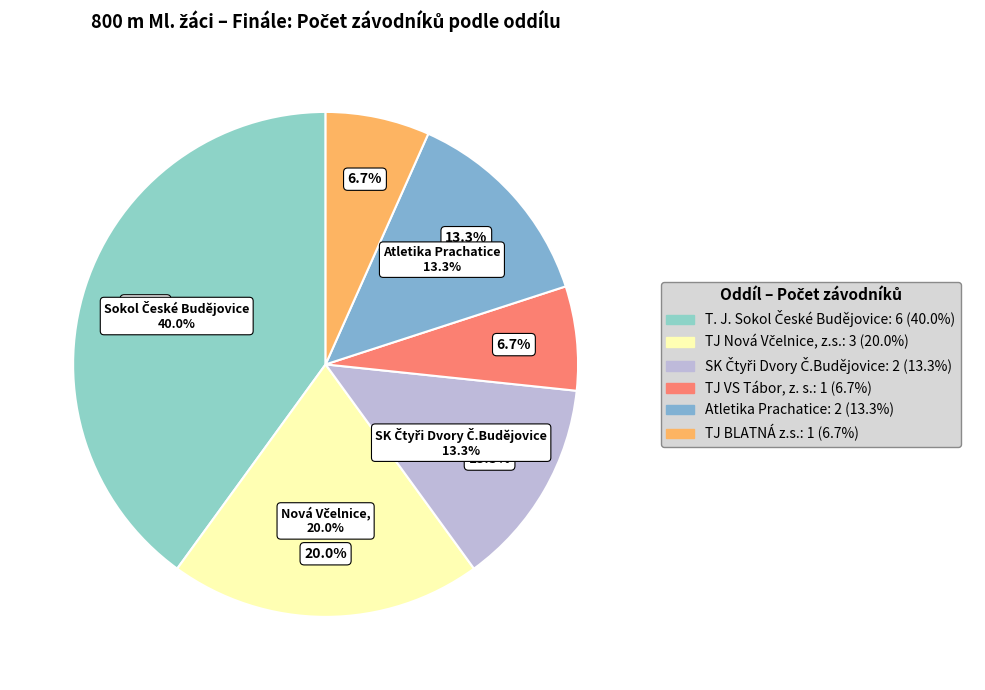

How many slices are in this pie chart?

6